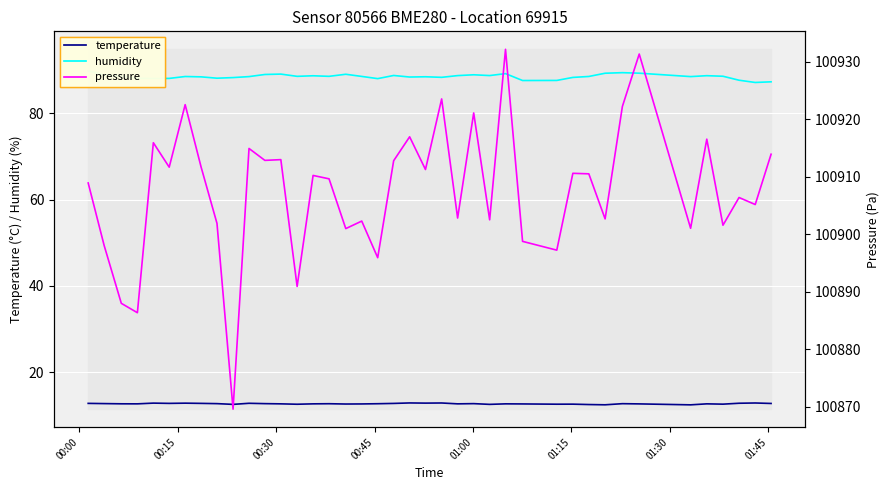

True or false: humidity and temperature intersect in this chart.

False